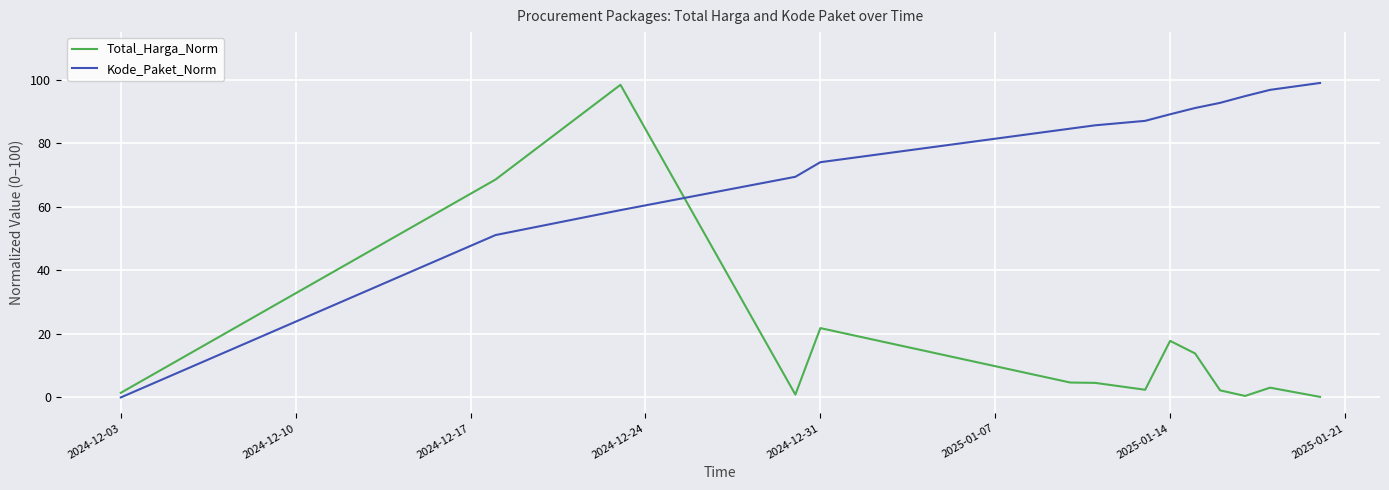

How many intersections are there between Kode_Paket_Norm and Total_Harga_Norm?

1